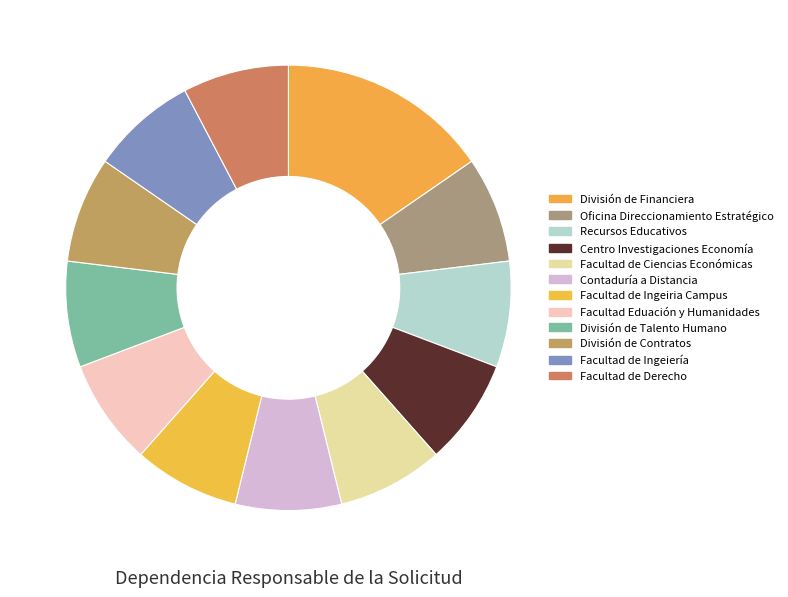

Count the number of slices in the pie.

12